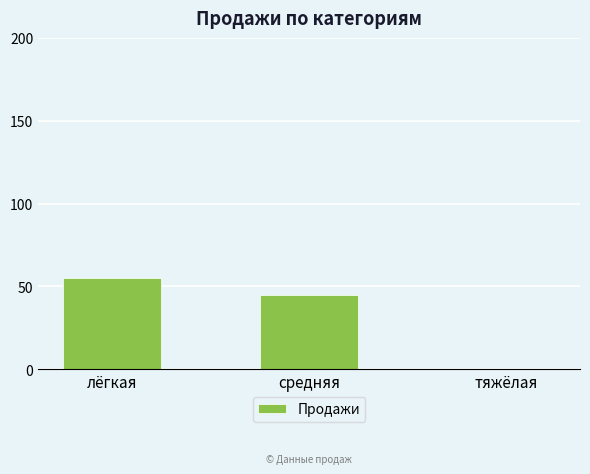

Reading right to left, what are all the values shown in this chart?

тяжёлая=0	средняя=45	лёгкая=55